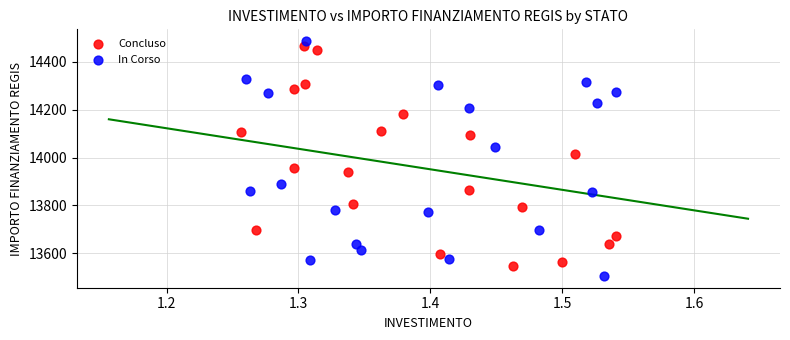

Which series reaches the minimum Y coordinate?

In Corso